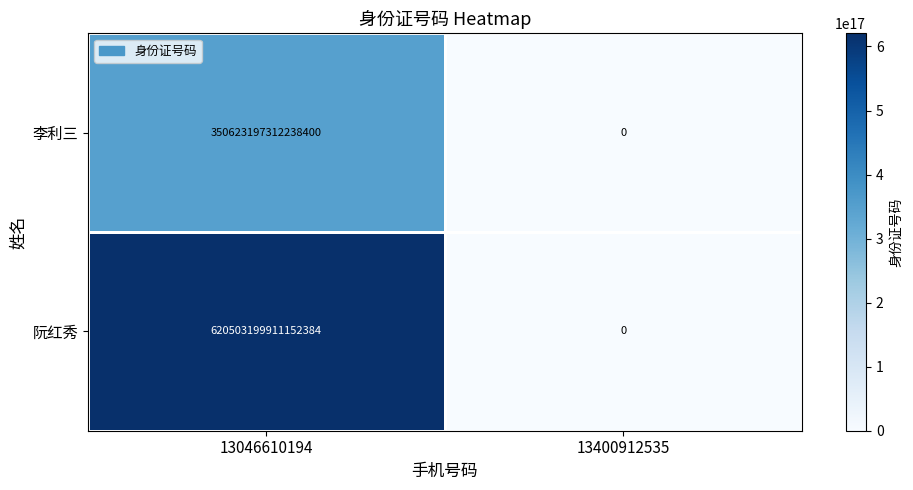

Which series changed the most between 13046610194 and 13400912535?

阮红秀